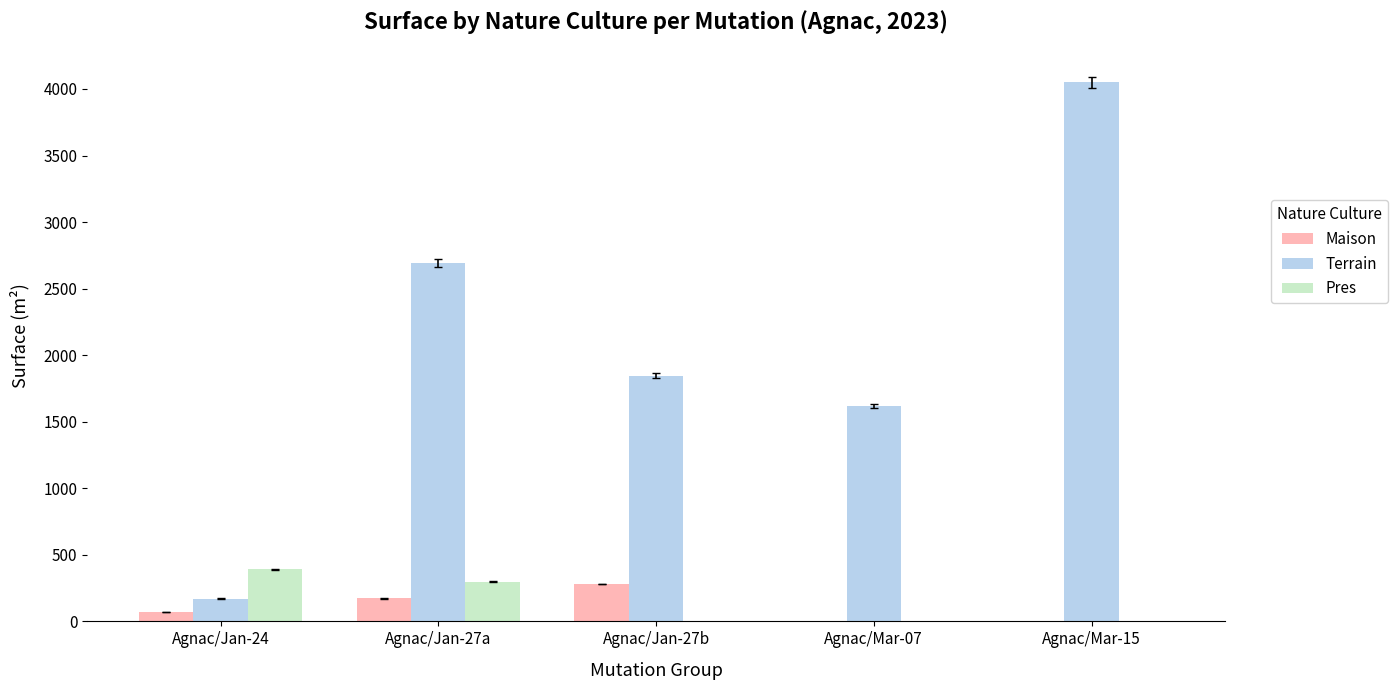

What is the spread (max minus min) of values at Agnac/Mar-15?

4050